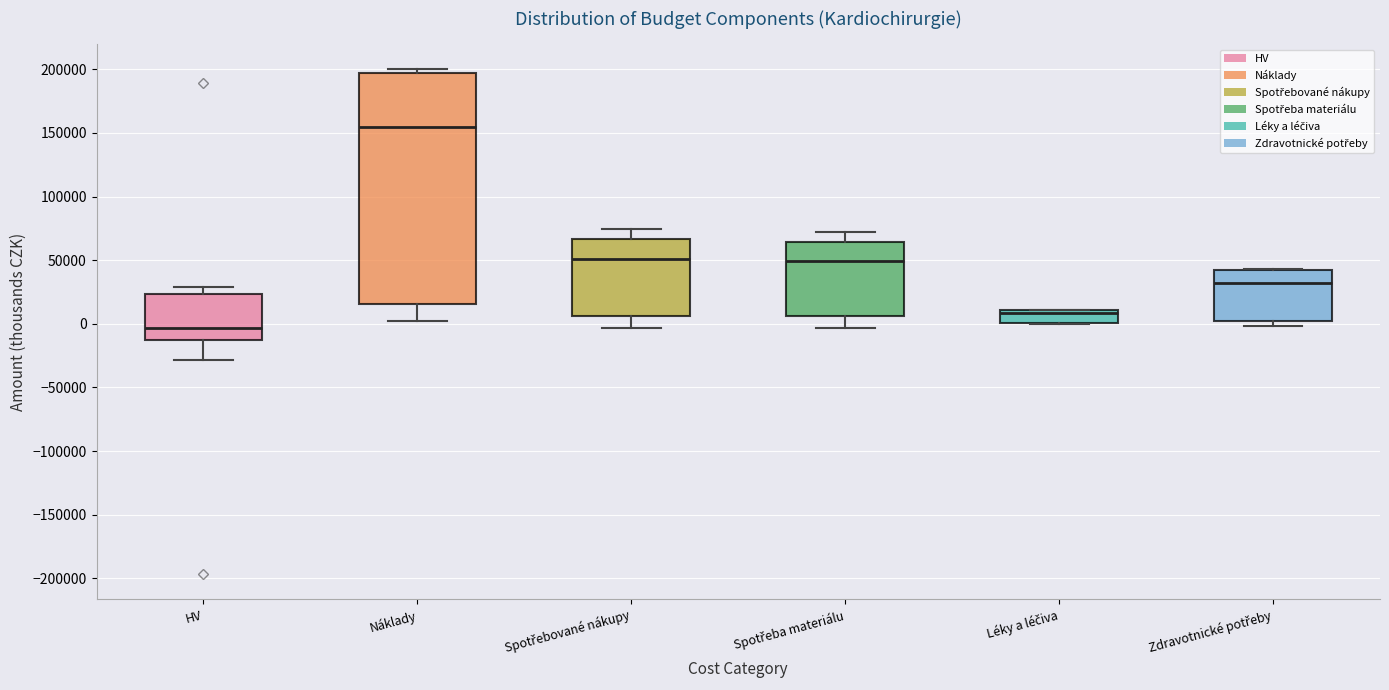

Which box has the lowest median line?

HV